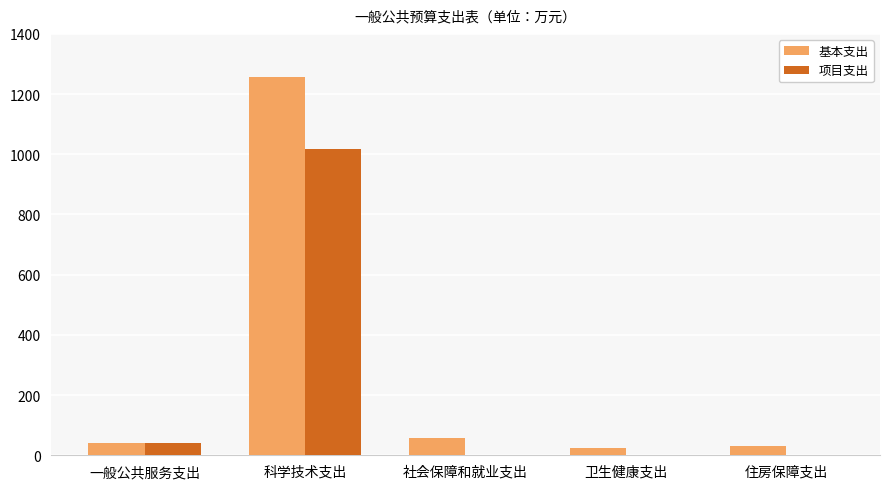

At which label does 基本支出 first exceed 40?

一般公共服务支出